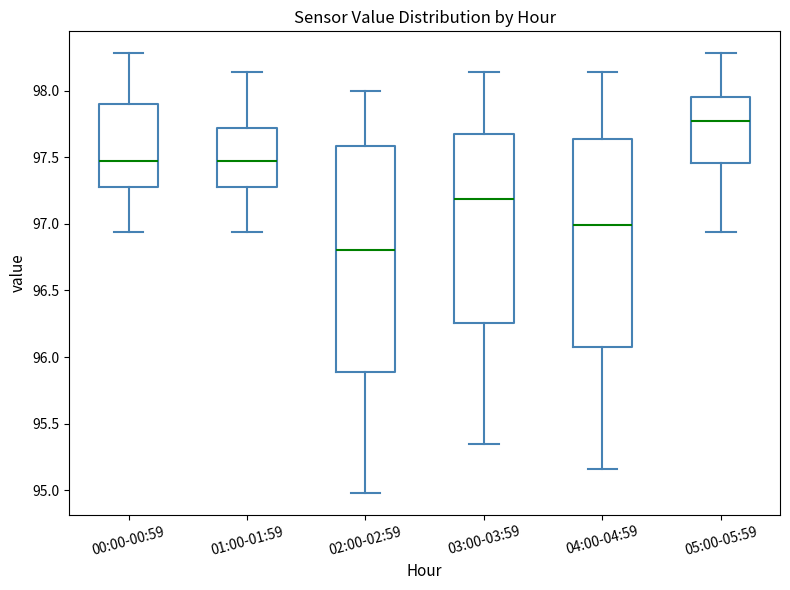

Reading left to right, read every box against the y-axis: the position of its median line, the range the box covers, and the ends of its whiskers. The values are not printed on the chart, so give them approximately, as read against the axis.

00:00-00:59: median 97.45, box 97.30 to 97.90, whiskers 96.95 to 98.30
01:00-01:59: median 97.45, box 97.30 to 97.70, whiskers 96.95 to 98.15
02:00-02:59: median 96.80, box 95.90 to 97.60, whiskers 95.00 to 98.00
03:00-03:59: median 97.20, box 96.25 to 97.65, whiskers 95.35 to 98.15
04:00-04:59: median 97.00, box 96.10 to 97.65, whiskers 95.15 to 98.15
05:00-05:59: median 97.80, box 97.45 to 97.95, whiskers 96.95 to 98.30